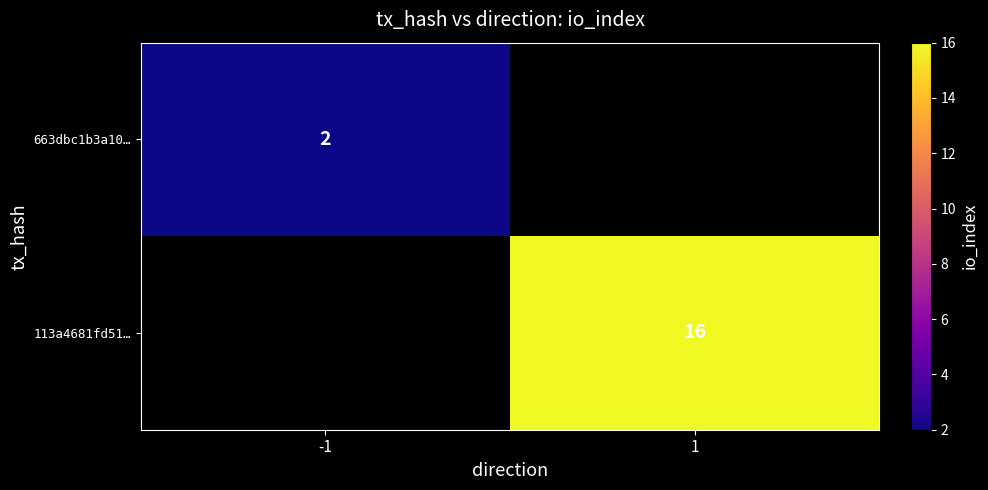

The value of 663dbc1b3a10… at -1 is 3. True or false?

False